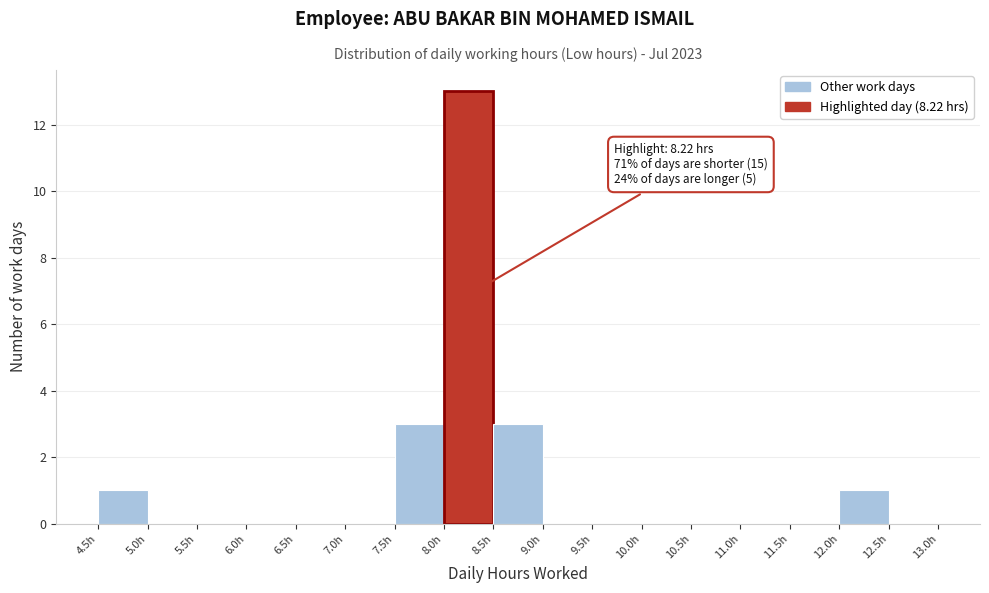

Over which range of the x-axis is the bar tallest?

8.0 to 8.5